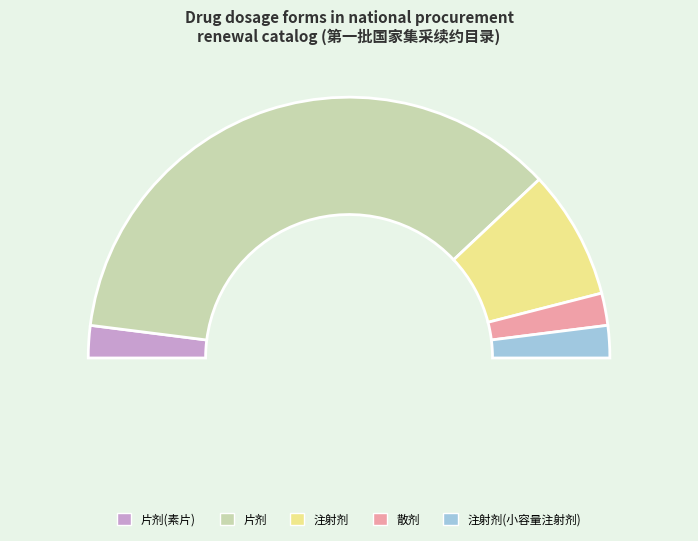

How many slices are in this pie chart?

5